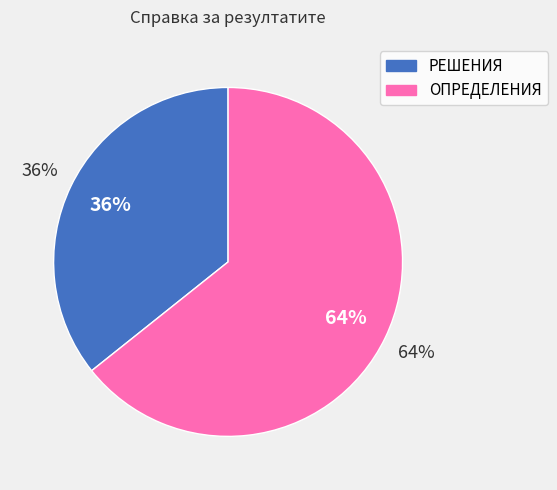

What percentage is the ОПРЕДЕЛЕНИЯ slice, to the nearest percent?

64%